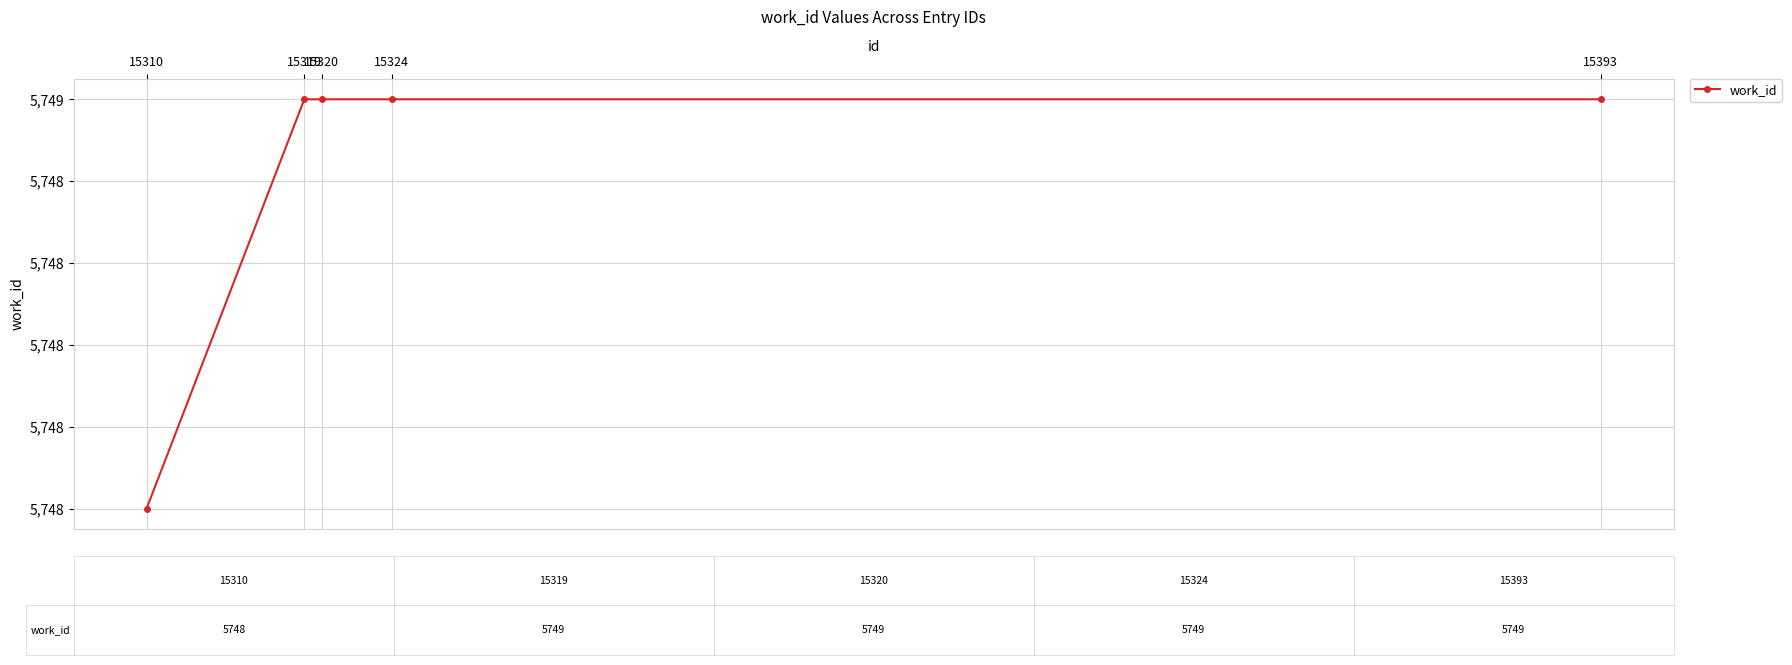

What is the approximate value at 15319?

5749